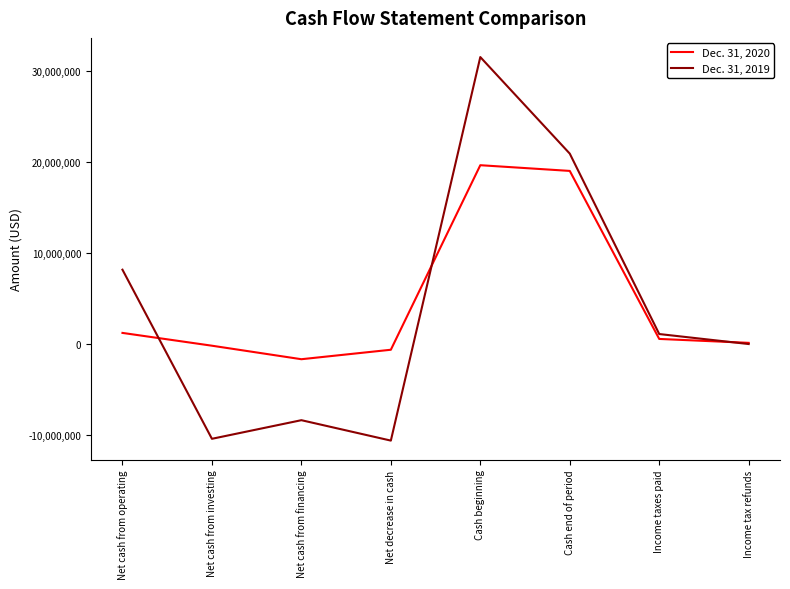

Reading right to left, extract all data points from this chart.

Dec. 31, 2020: Income tax refunds=130499	Income taxes paid=561852	Cash end of period=19035092	Cash beginning=19662528	Net decrease in cash=-627436	Net cash from financing=-1668458	Net cash from investing=-182935	Net cash from operating=1223957
Dec. 31, 2019: Income tax refunds=0	Income taxes paid=1100000	Cash end of period=20935968	Cash beginning=31552533	Net decrease in cash=-10616565	Net cash from financing=-8372033	Net cash from investing=-10418590	Net cash from operating=8174058